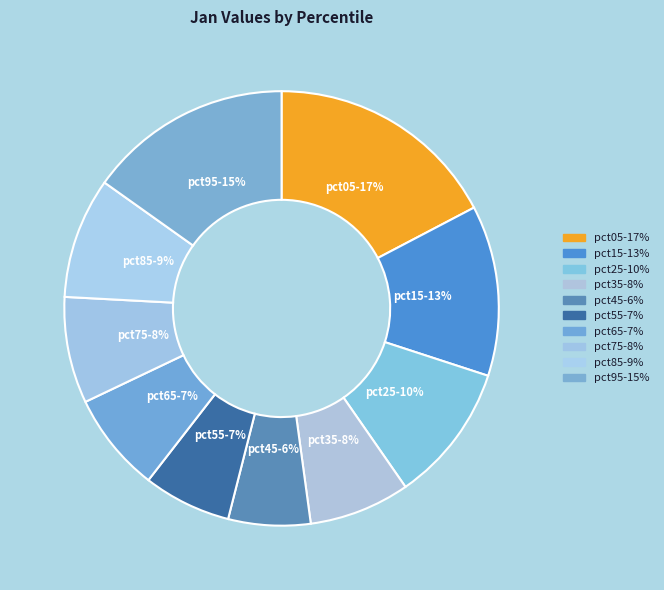

Does any single category account for the majority?

No